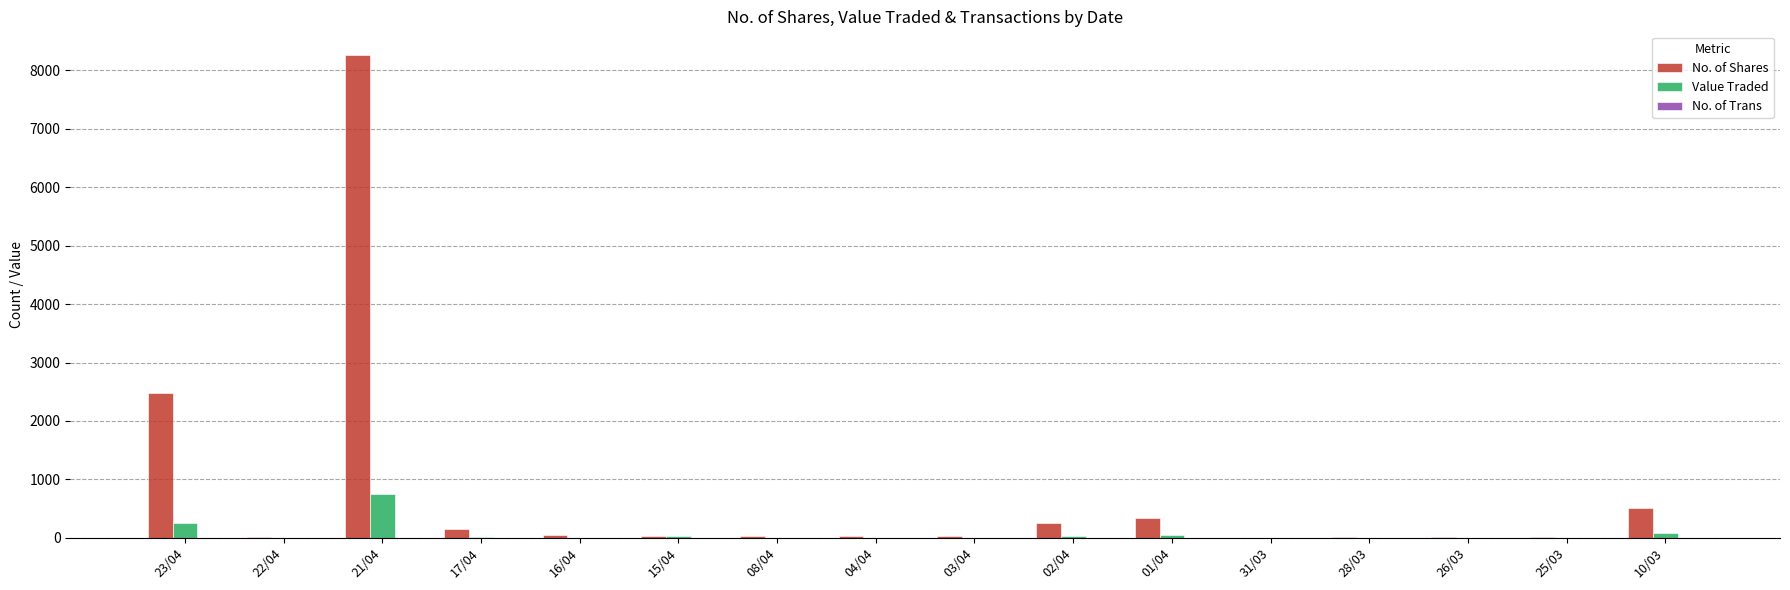

Which series has the largest total across all categories?

No. of Shares